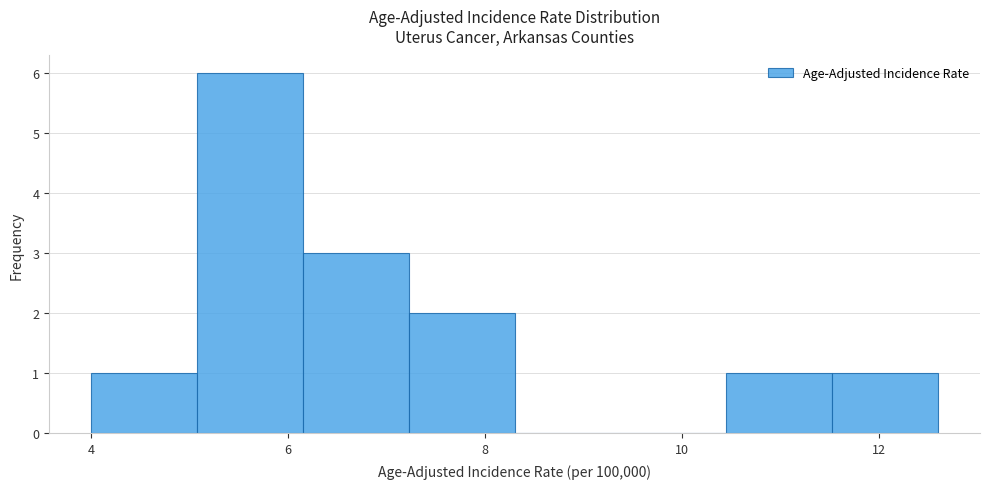

Reading left to right, list every bar in this chart as the range it spans on the x-axis followed by its height. Neither the bar edges nor the heights are printed on the chart, so give them approximately, as read against the axes.

4.0 to 5.0: 1
5.0 to 6.2: 6
6.2 to 7.2: 3
7.2 to 8.4: 2
8.4 to 9.4: 0
9.4 to 10.4: 0
10.4 to 11.6: 1
11.6 to 12.6: 1